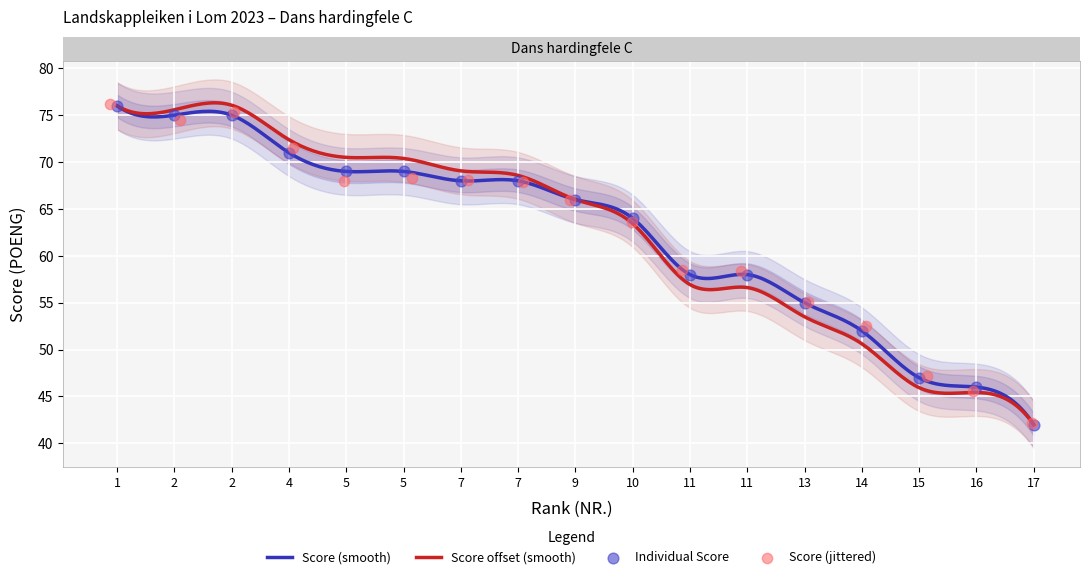

What is the change in value from 4 to 14?

-19